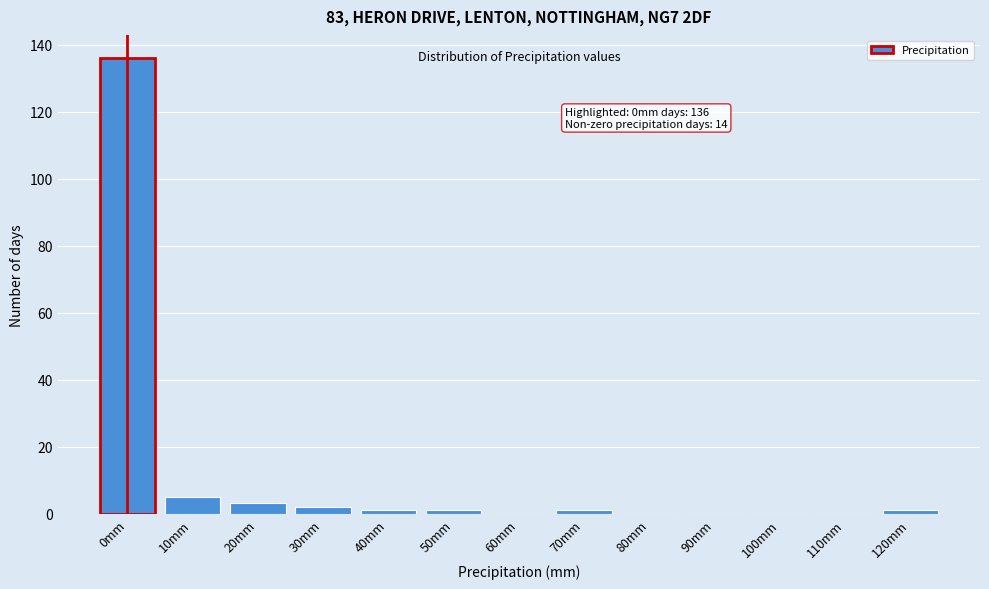

Reading left to right, transcribe all the data shown in this chart.

0mm=136	10mm=5	20mm=3	30mm=2	40mm=1	50mm=1	60mm=0	70mm=1	80mm=0	90mm=0	100mm=0	110mm=0	120mm=1